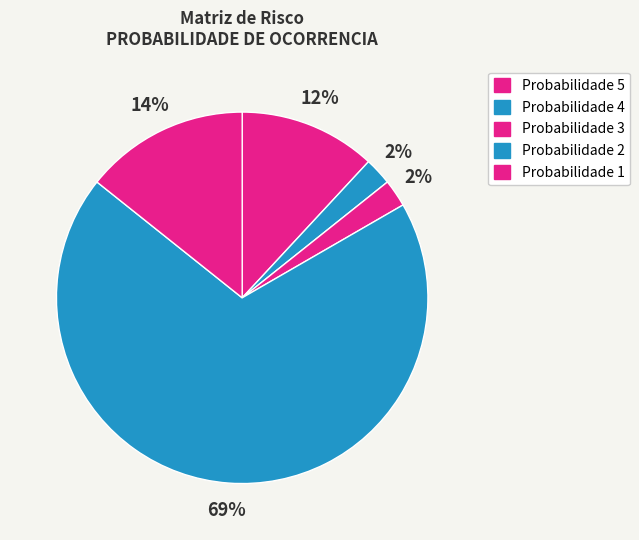

Count the number of slices in the pie.

5